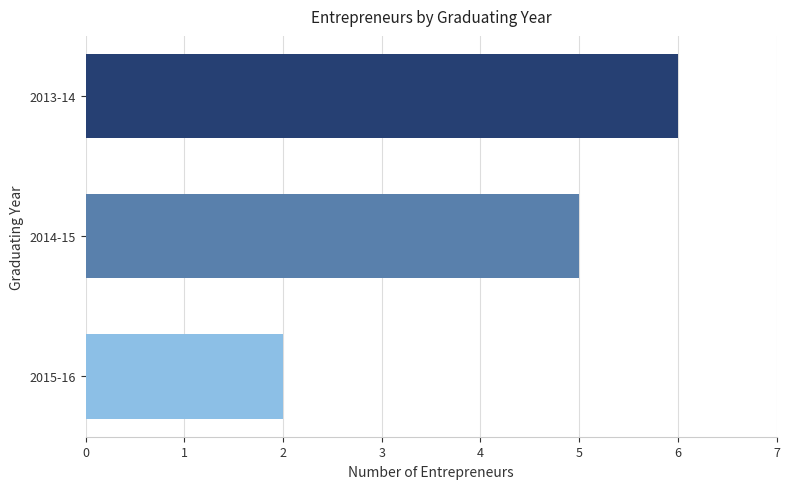

The value at 2015-16 is 2. True or false?

True